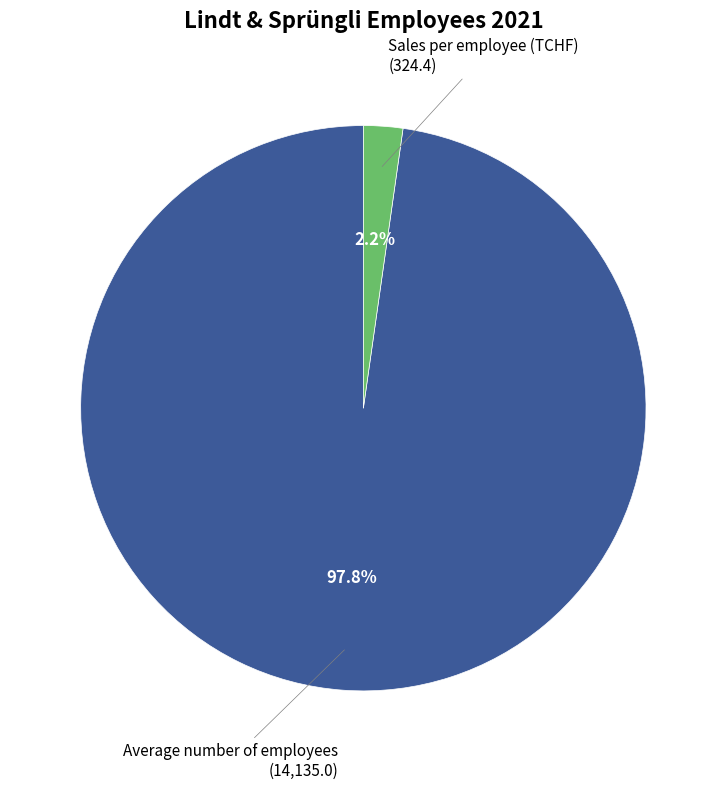

Is there a majority slice in this chart?

Yes